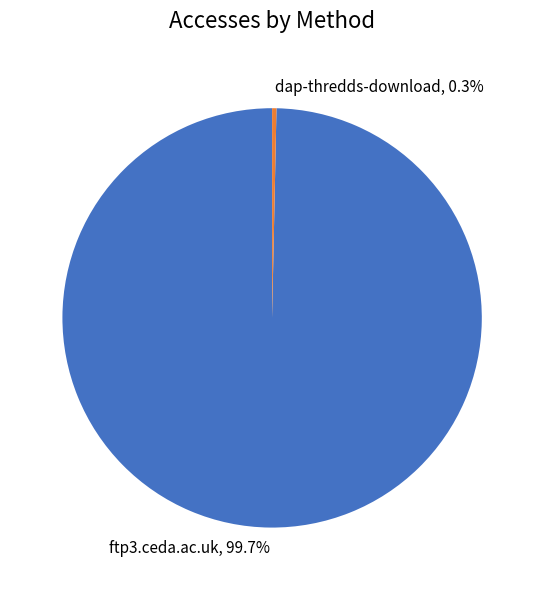

True or false: dap-thredds-download accounts for 11% of the total.

False